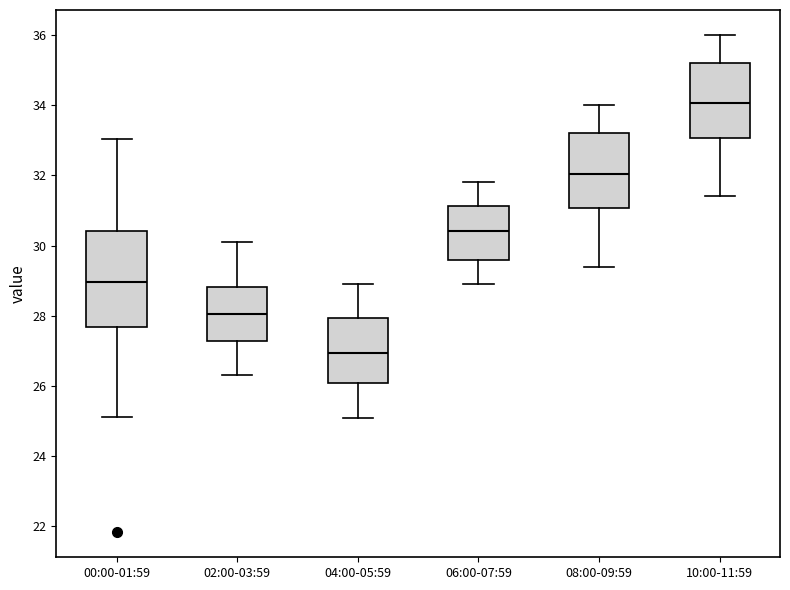

Comparing the boxes themselves (not the whiskers), which one is the tallest?

00:00-01:59